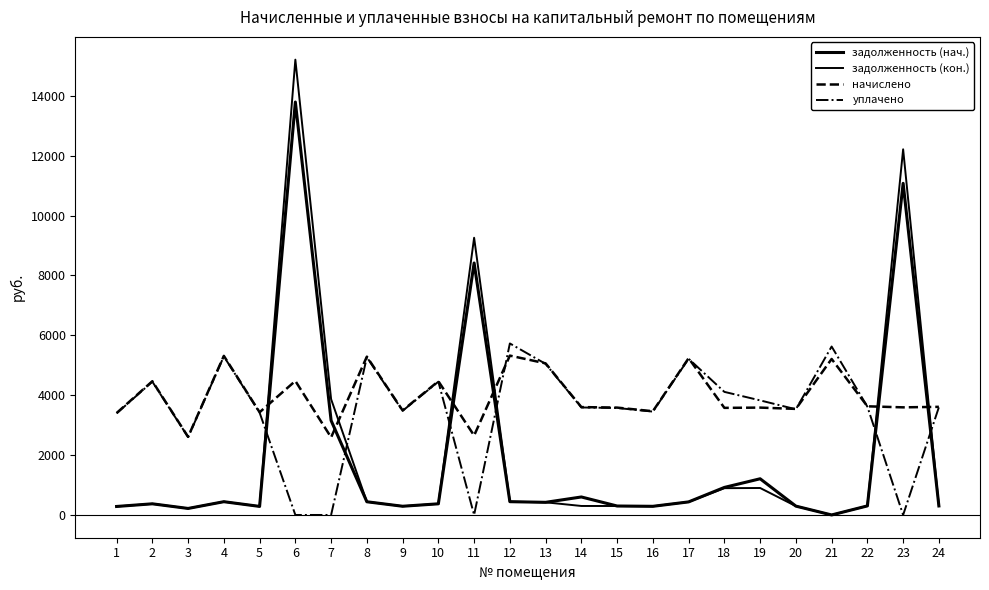

Does the chart display data point markers on the line(s)?

No